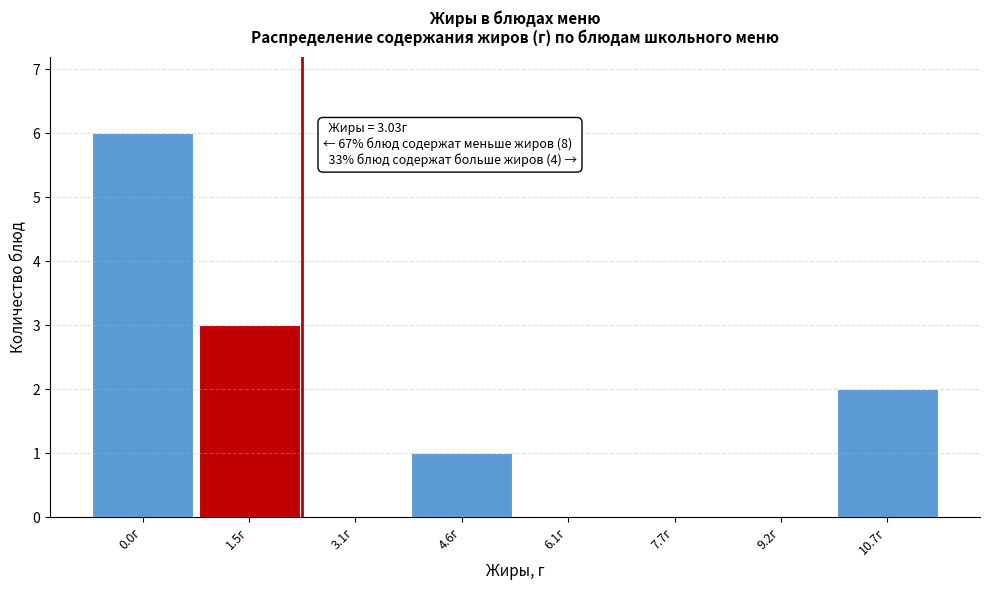

Reading left to right, list all the values displayed in this chart.

0.0г=6	1.5г=3	3.1г=0	4.6г=1	6.1г=0	7.7г=0	9.2г=0	10.7г=2